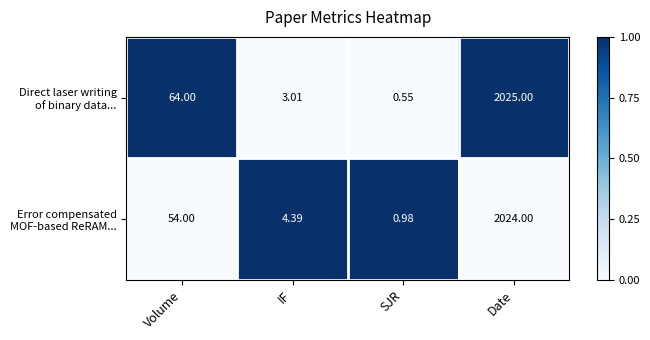

At which category does the chart reach its peak across all series?

Date